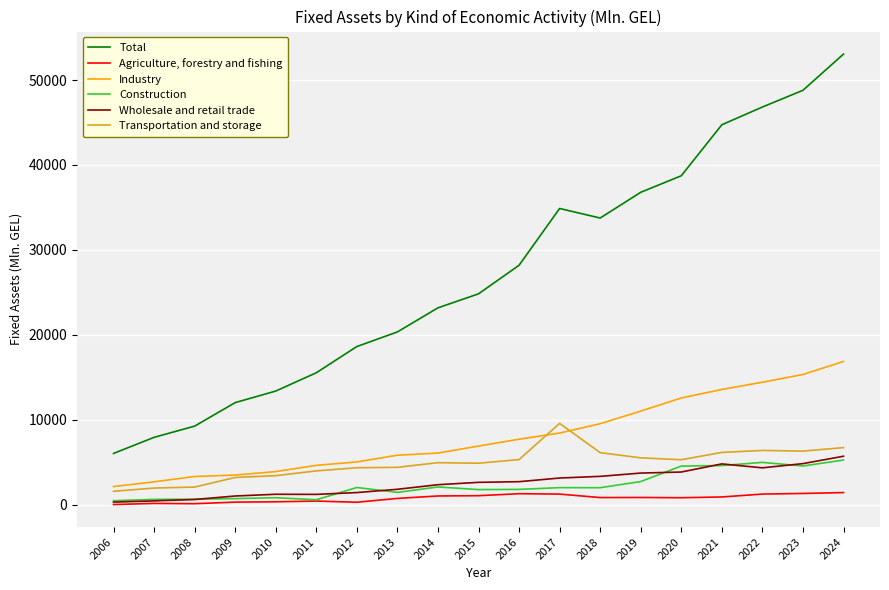

Is this an area chart (filled region under the line)?

No